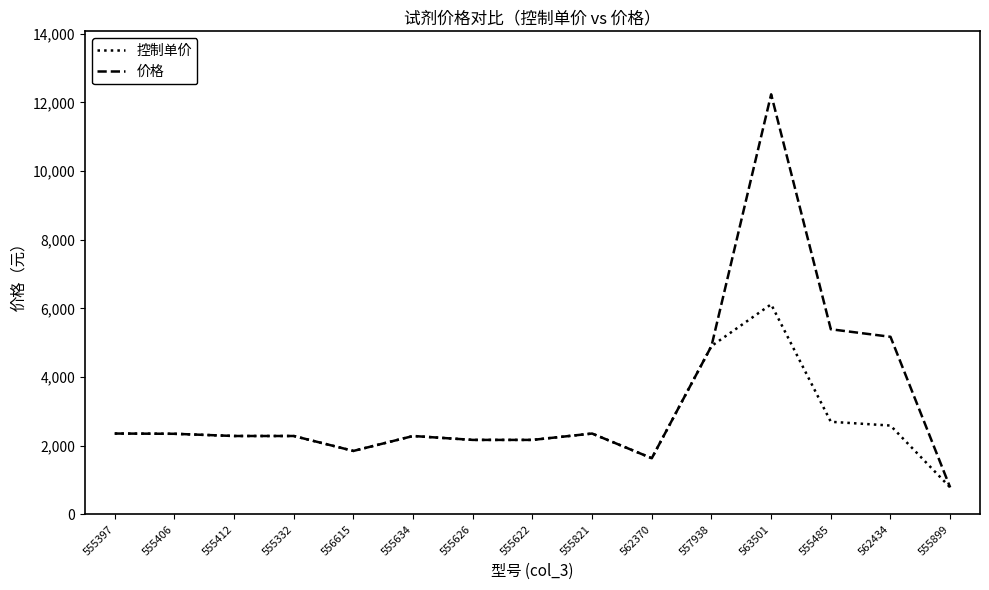

Rank the series by their maximum value, from lowest to highest.

控制单价, 价格